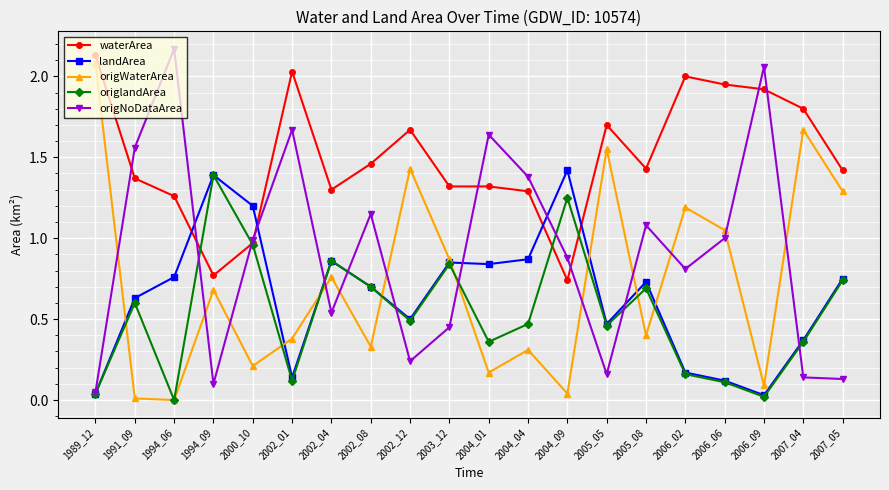

Where is the first local maximum for landArea?

1994_09